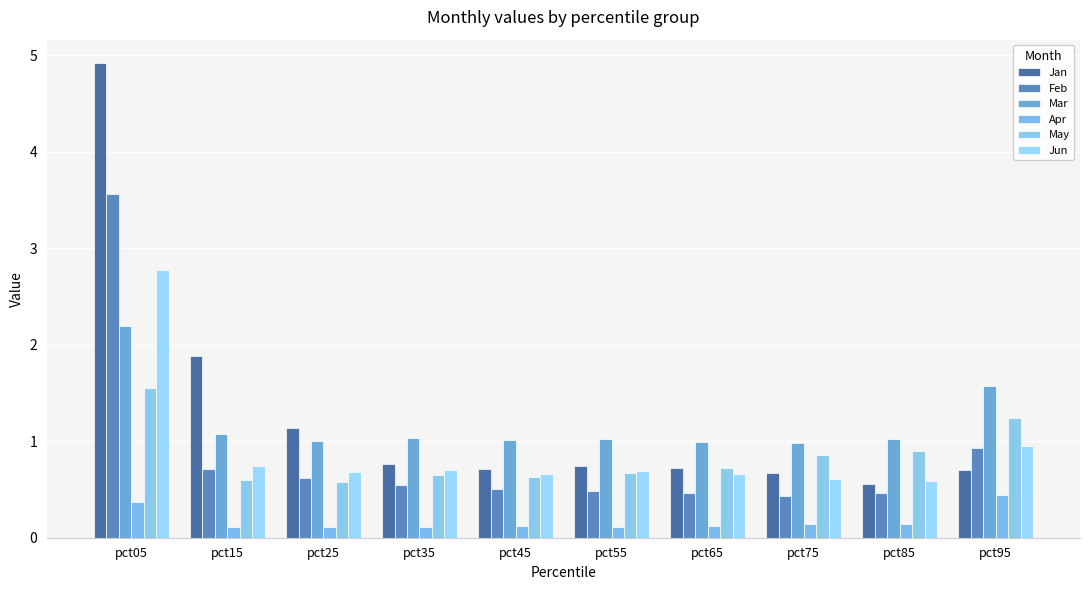

What is the maximum value shown in the chart?

4.9